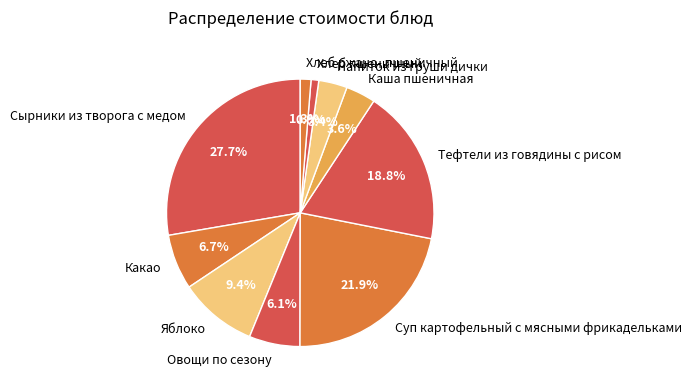

To the nearest percent, what is the combined percentage of Хлеб пшеничный and Какао?

8%